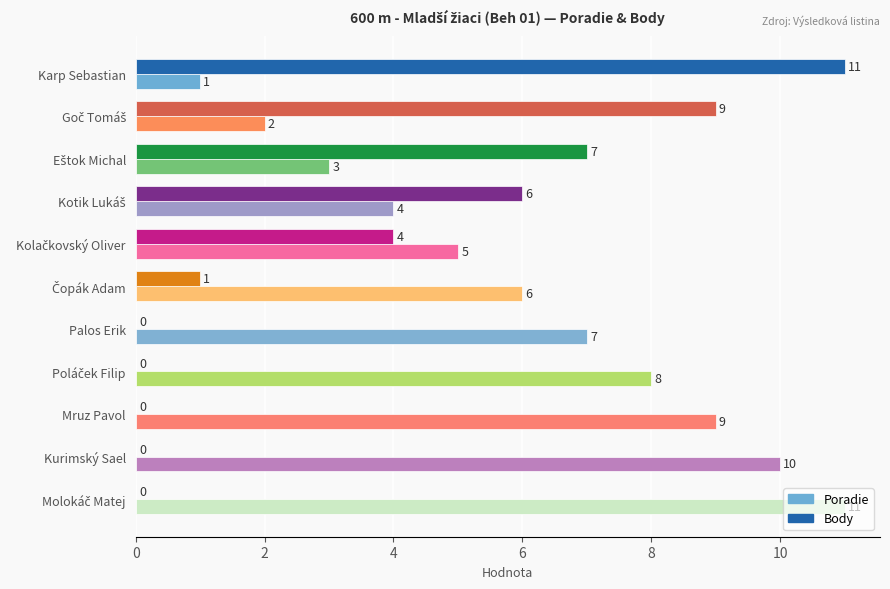

Is it true that Body equals 0 at Mruz Pavol?

True